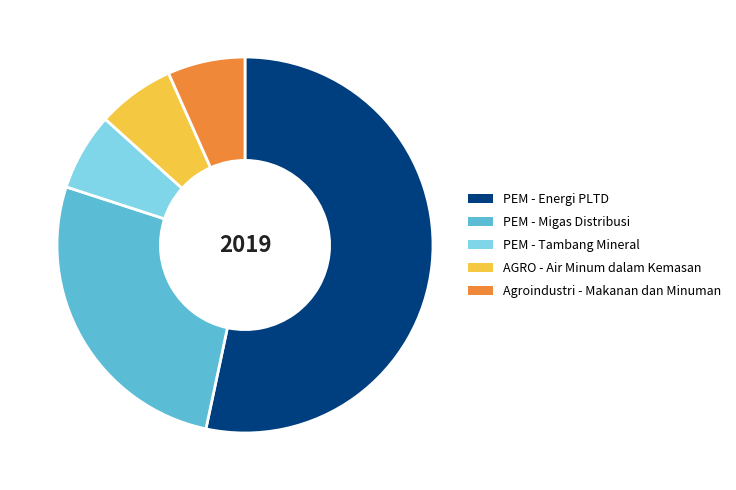

Count the number of slices in the pie.

5